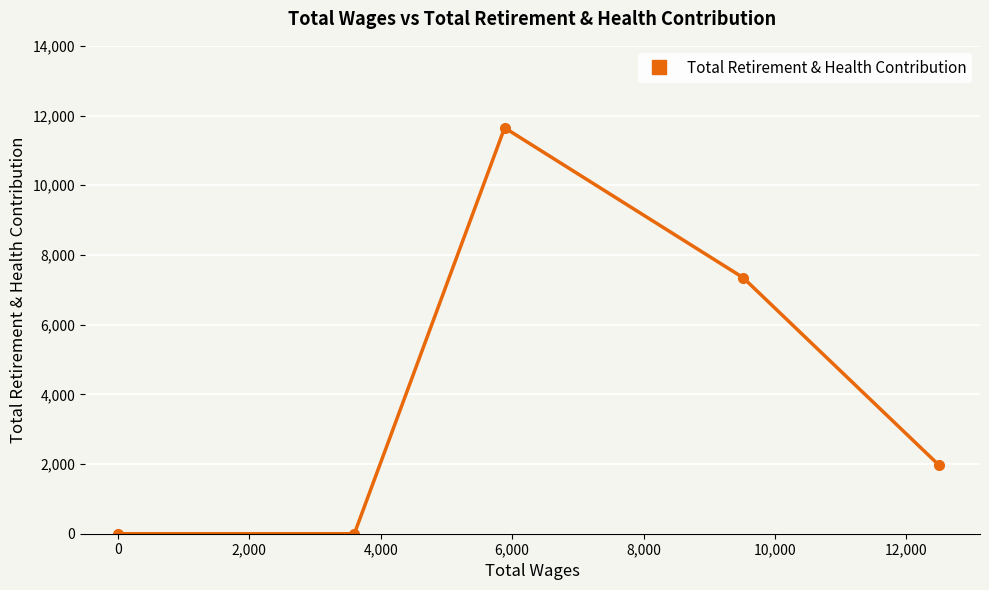

What is the maximum value shown in the chart?

11648